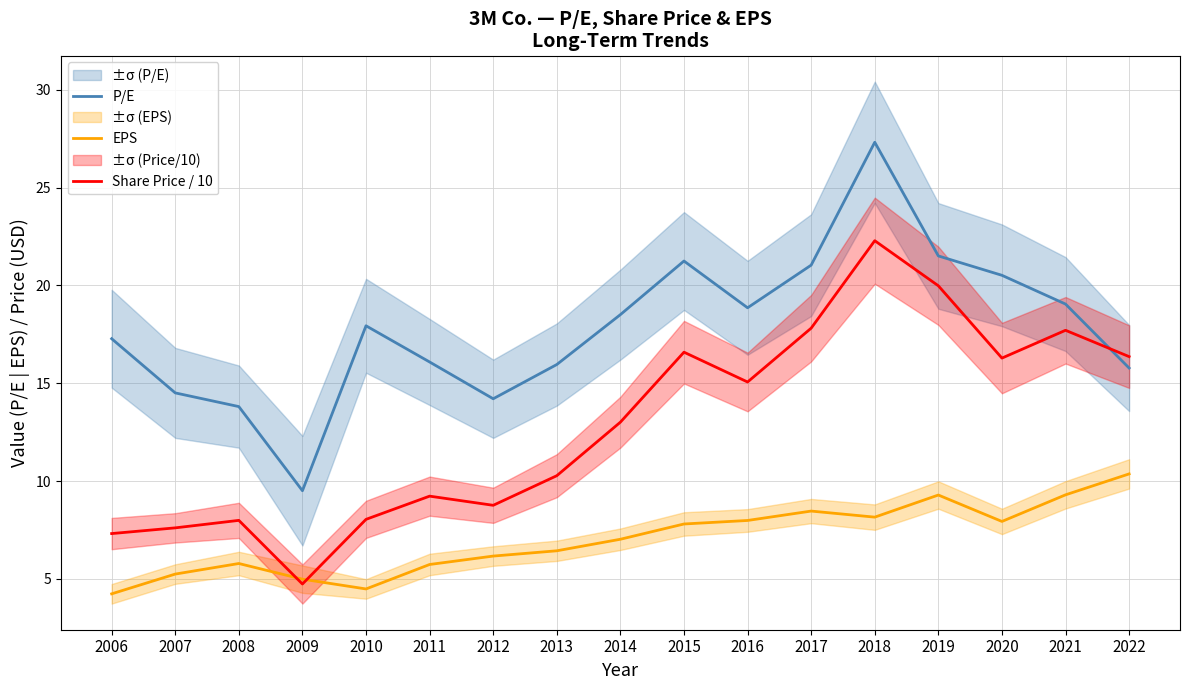

How many data points in P/E are above 17?

10